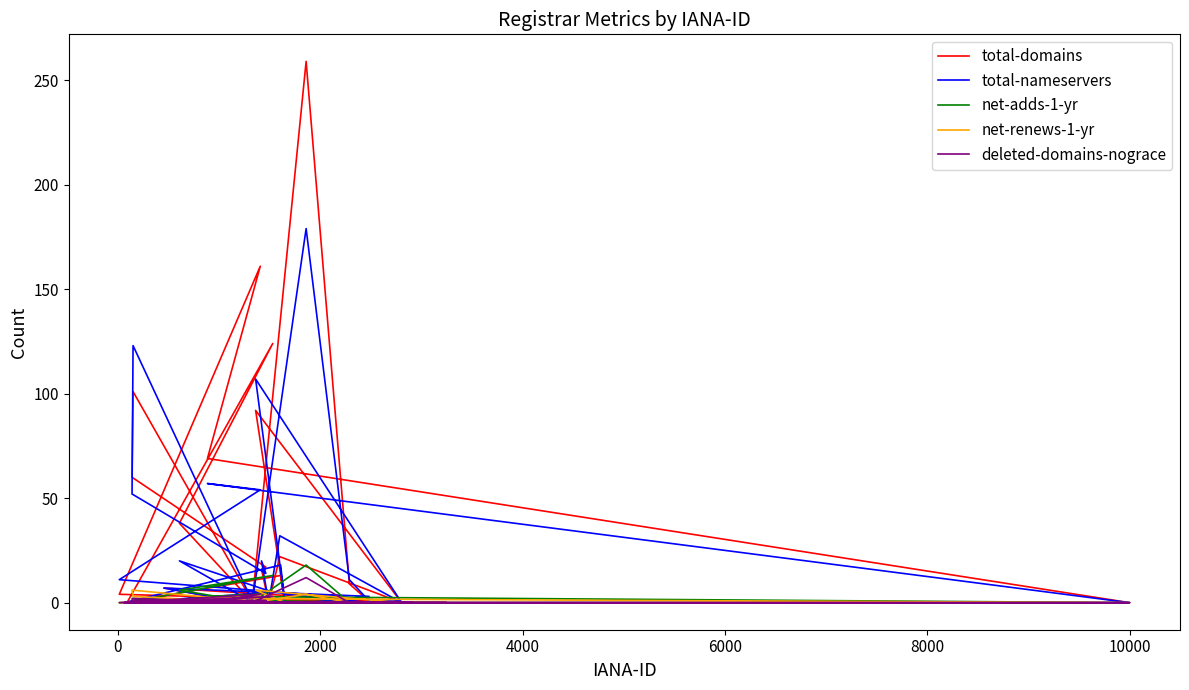

What are all the series names shown in the legend?

total-domains, total-nameservers, net-adds-1-yr, net-renews-1-yr, deleted-domains-nograce